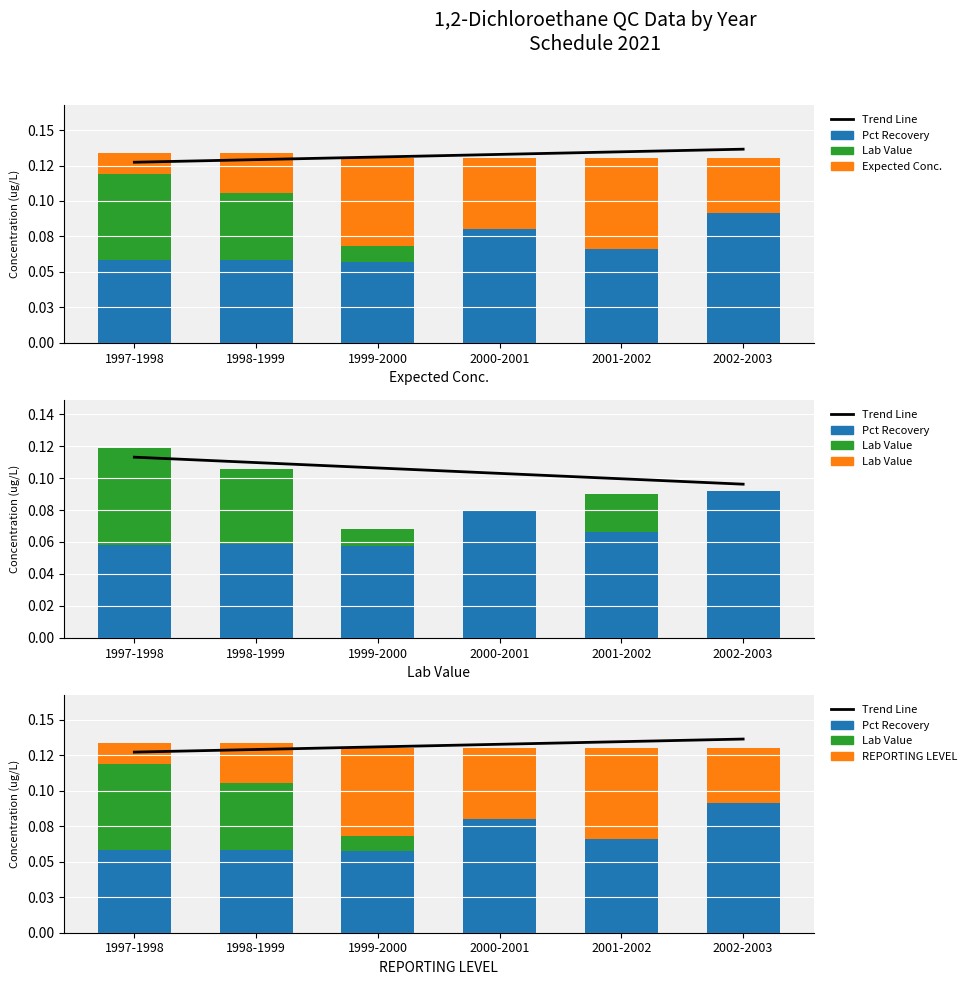

What is the label of the 4th bar from the right?

1999-2000